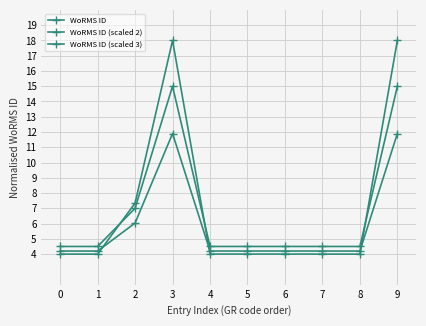

Between 2 and 3, which is larger?

3